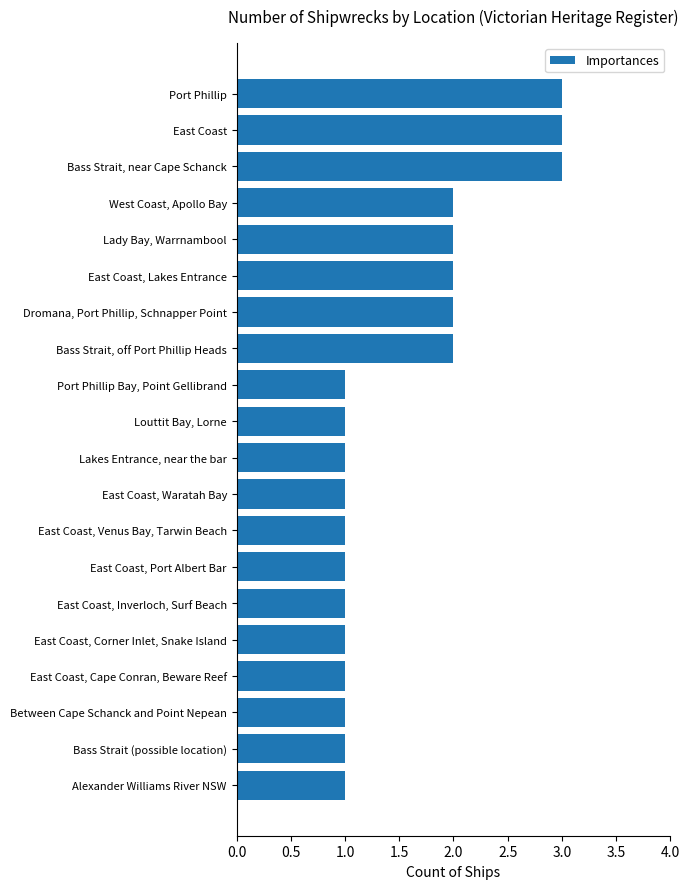

True or false: the data shows 1 at Alexander Williams River NSW.

True